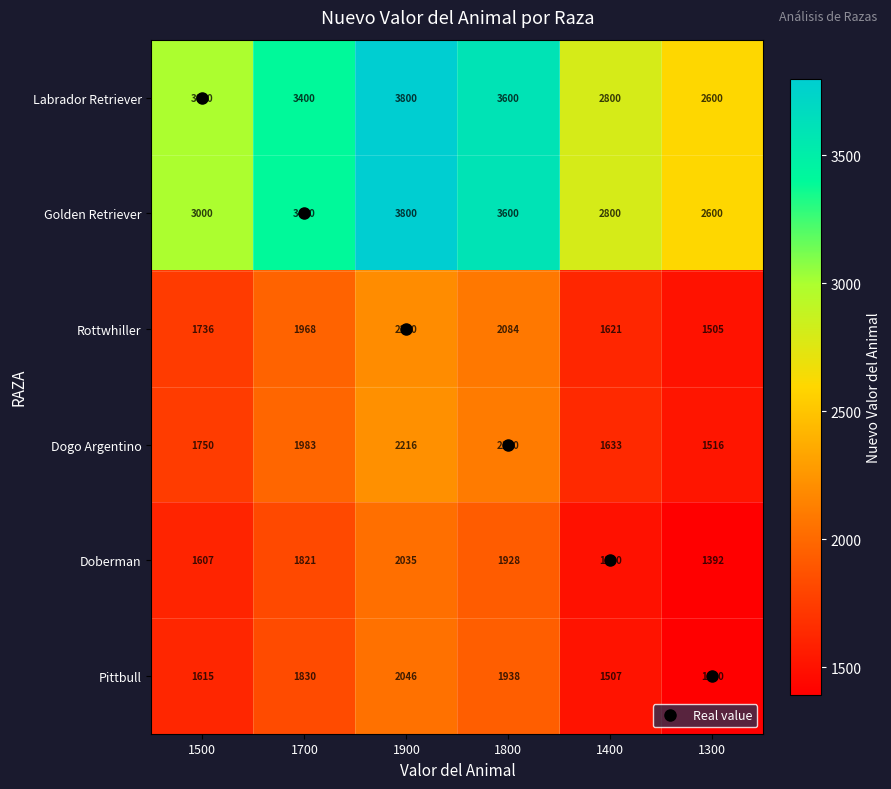

What is the difference between the second highest and minimum values in the Pittbull series?

538